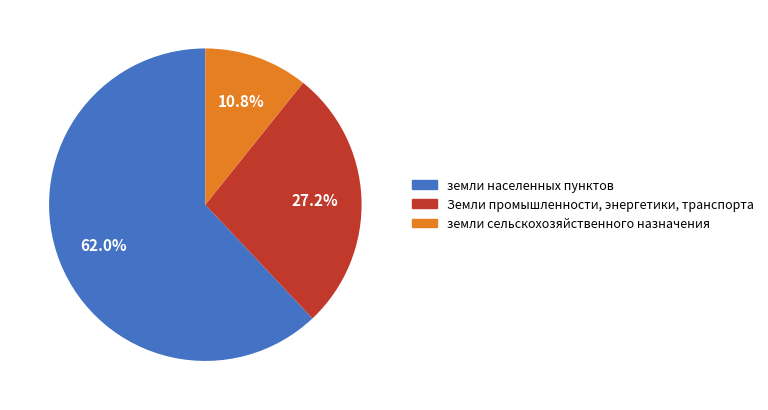

What is the largest slice in the pie chart?

земли населенных пунктов